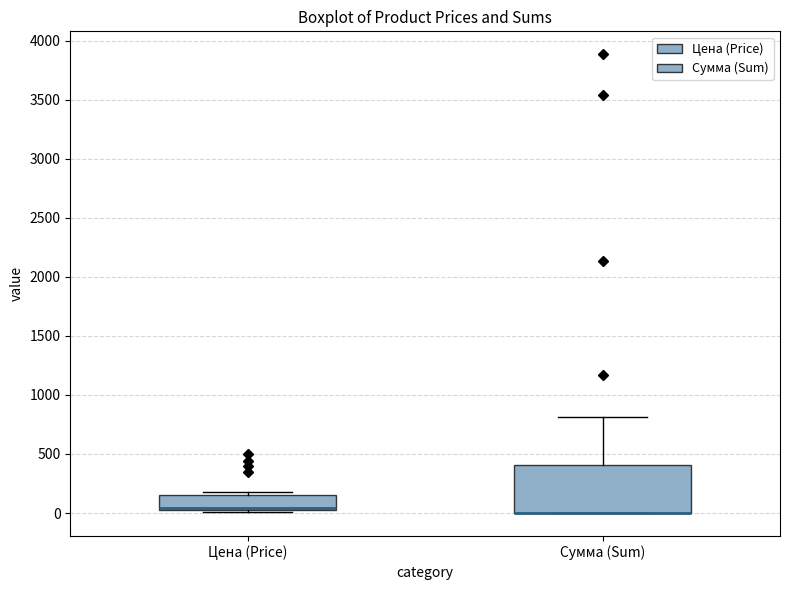

Comparing the boxes themselves (not the whiskers), which one is the tallest?

Сумма (Sum)